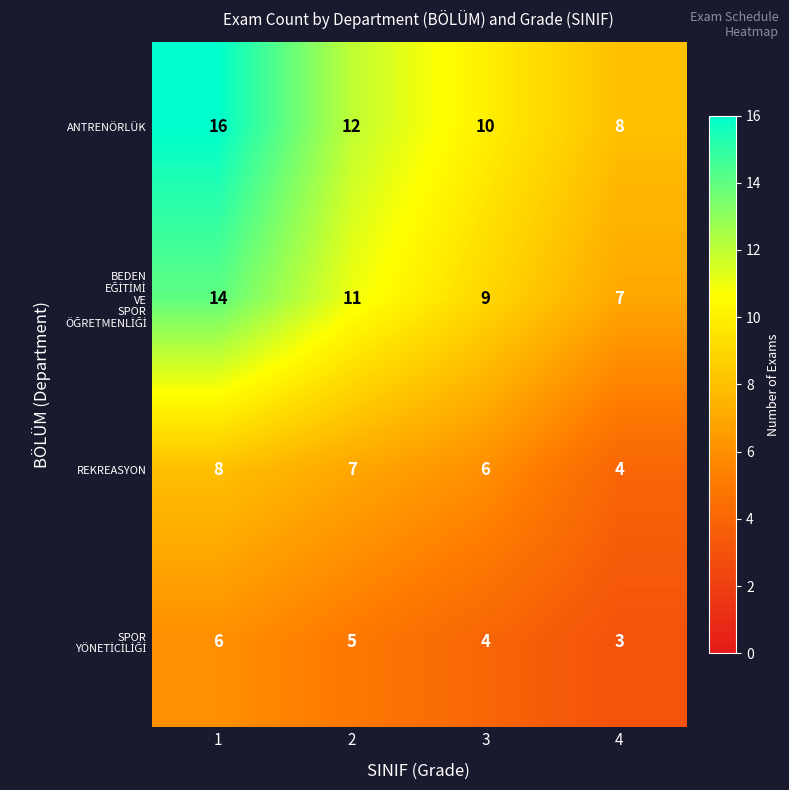

Is it true that ANTRENÖRLÜK equals 10 at 3?

True